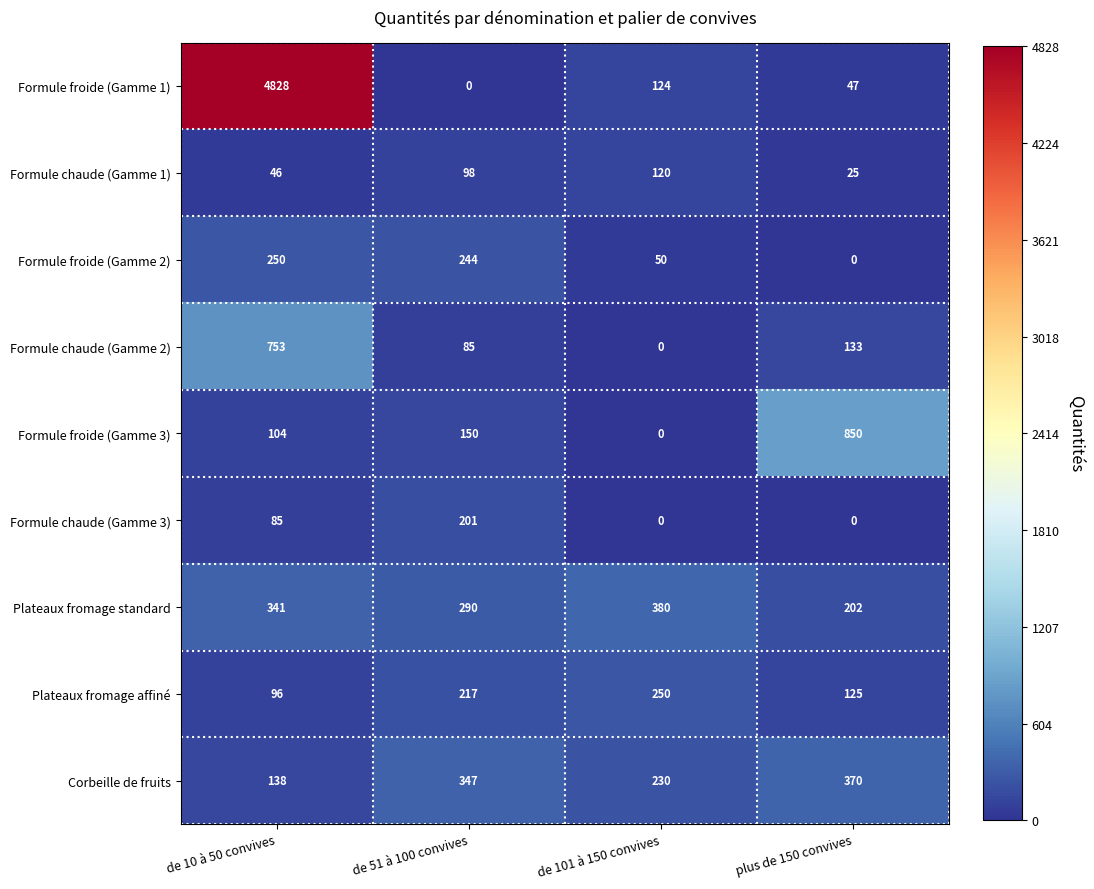

Which category has the highest value in the Formule chaude (Gamme 1) series?

de 101 à 150 convives